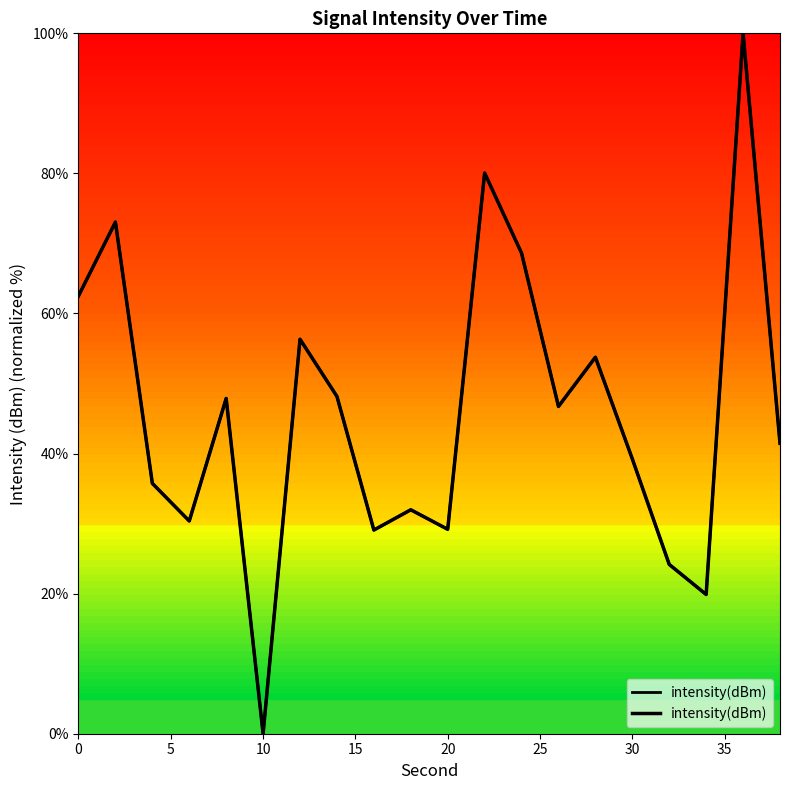

What is the sum of all values?

918.2